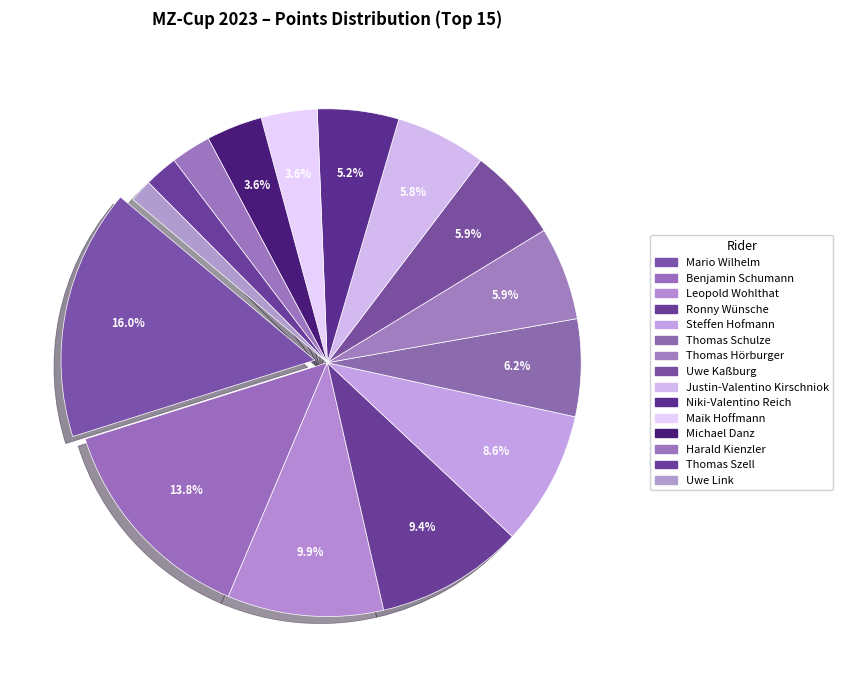

What is the largest slice in the pie chart?

Mario Wilhelm